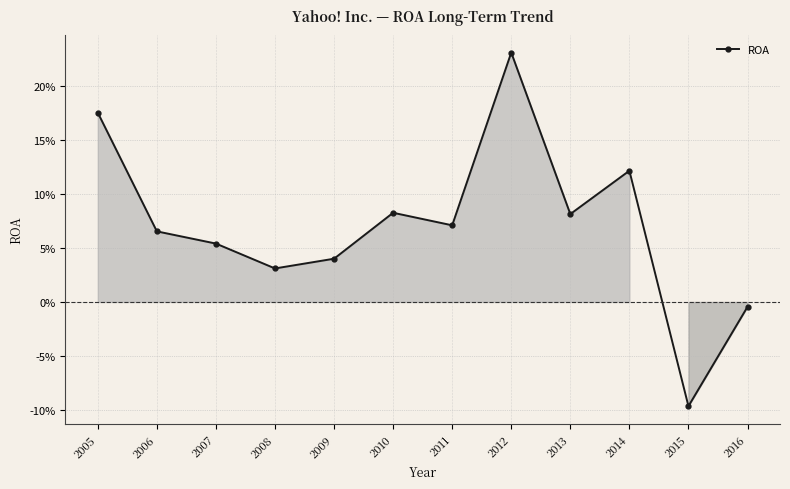

At which category does the chart reach its peak across all series?

2012